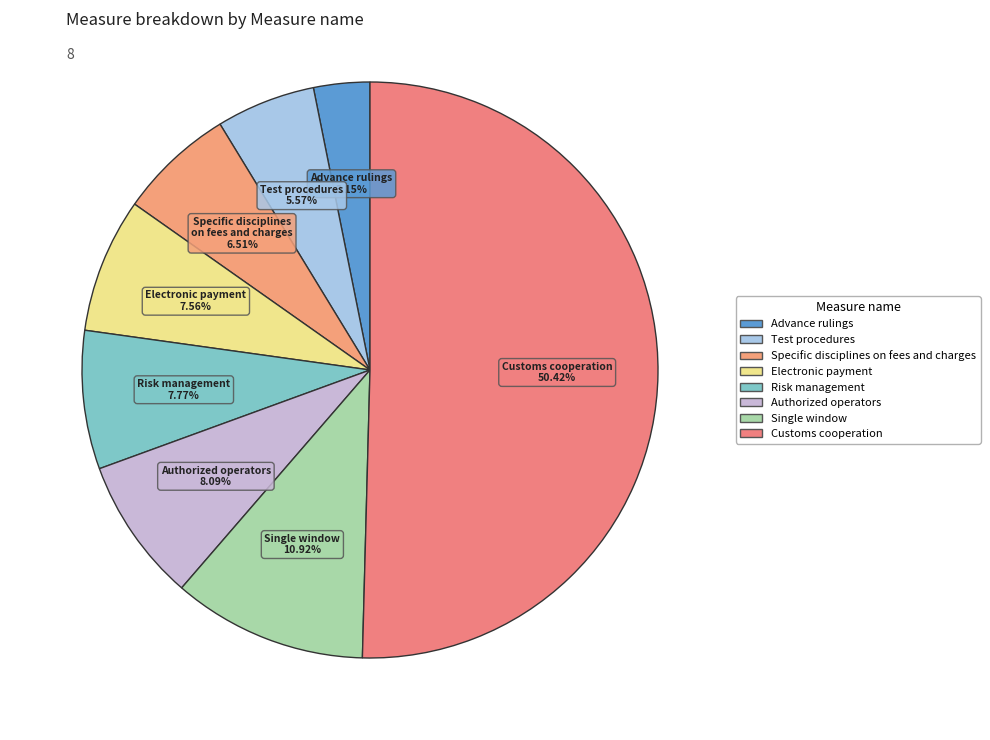

Is the sum of Advance rulings and Test procedures greater than half?

No